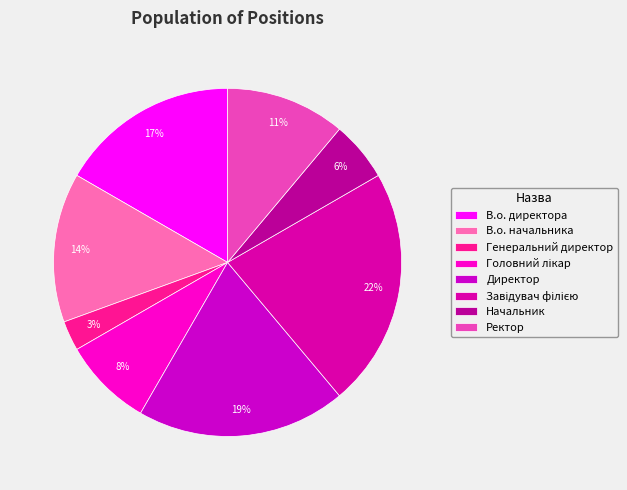

What is the ratio of the value at В.о. директора to the value at Начальник?

3.0